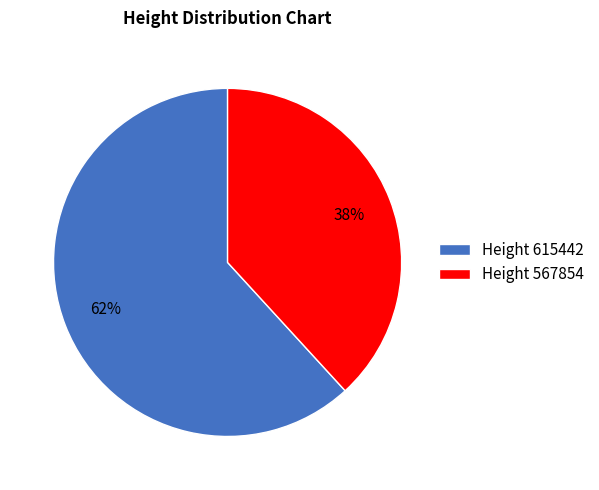

What percentage is the Height 567854 slice, to the nearest percent?

38%